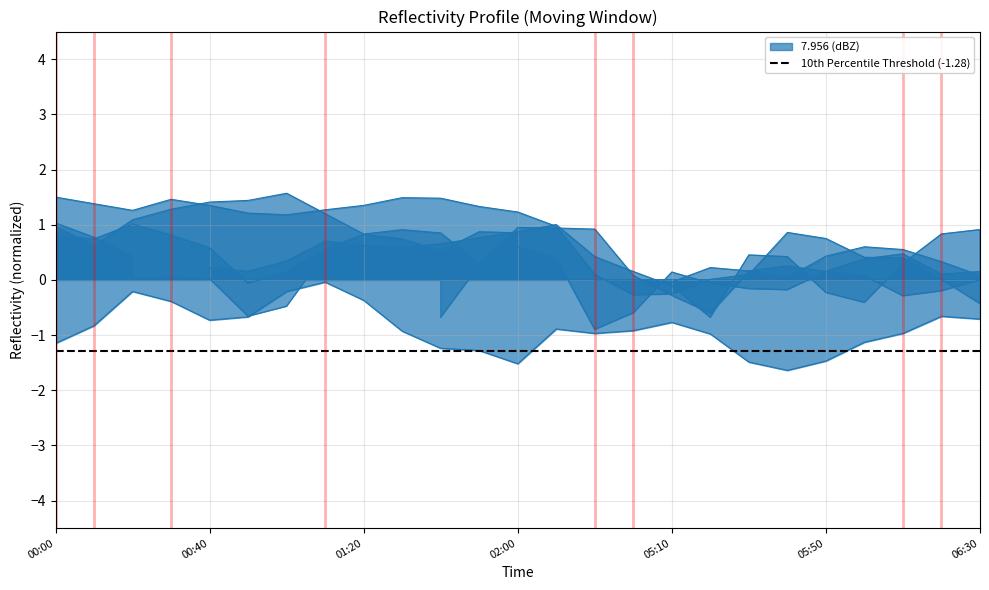

Does the chart have visible grid lines?

Yes